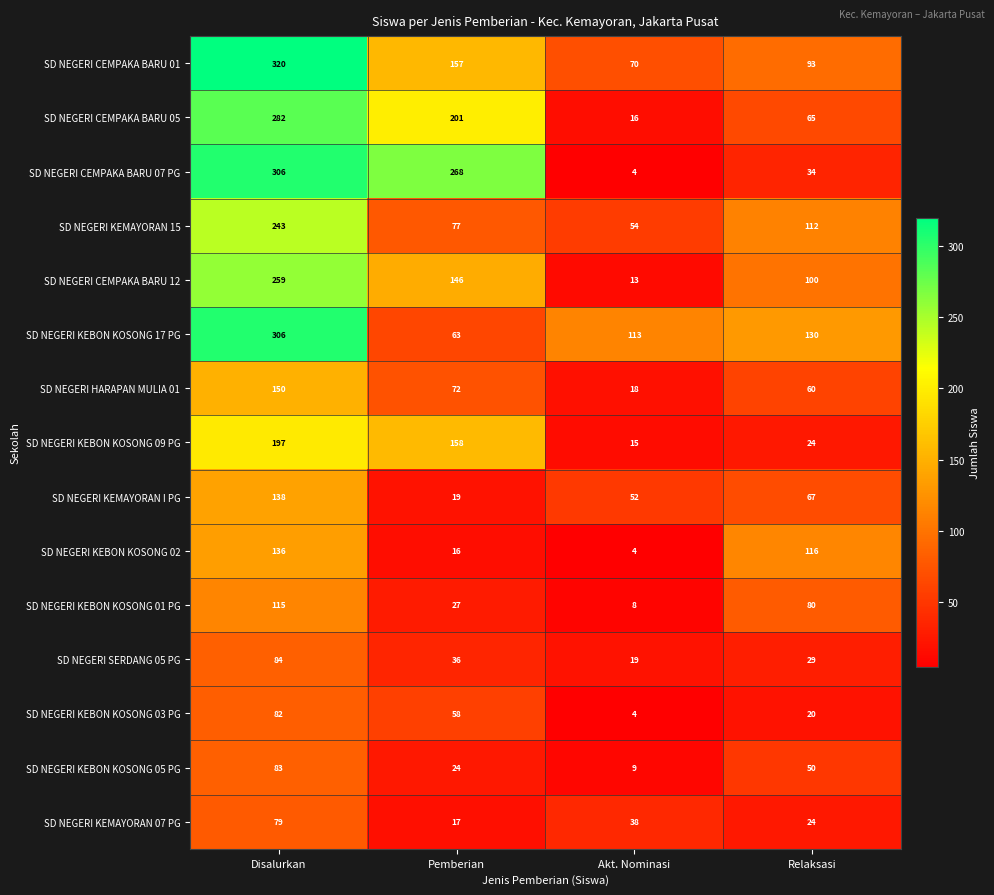

At which label is SD NEGERI KEBON KOSONG 05 PG closest to 46?

Relaksasi